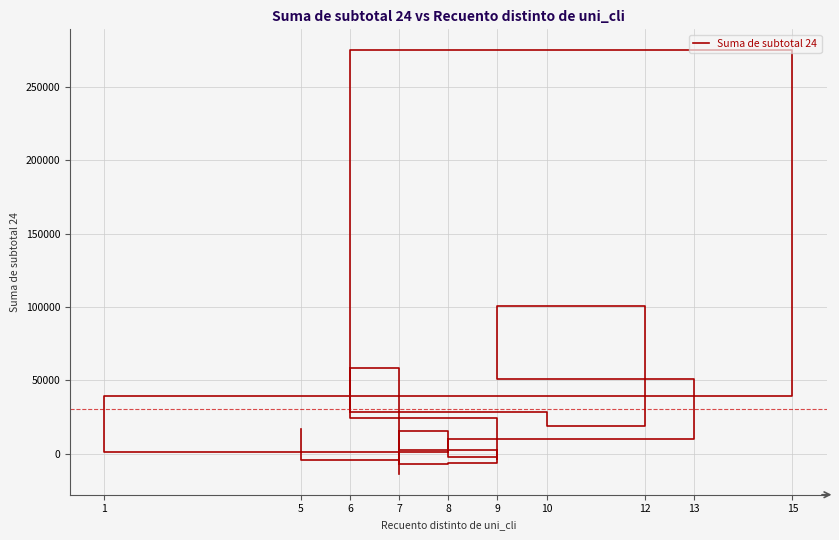

Where is the first local minimum?

5